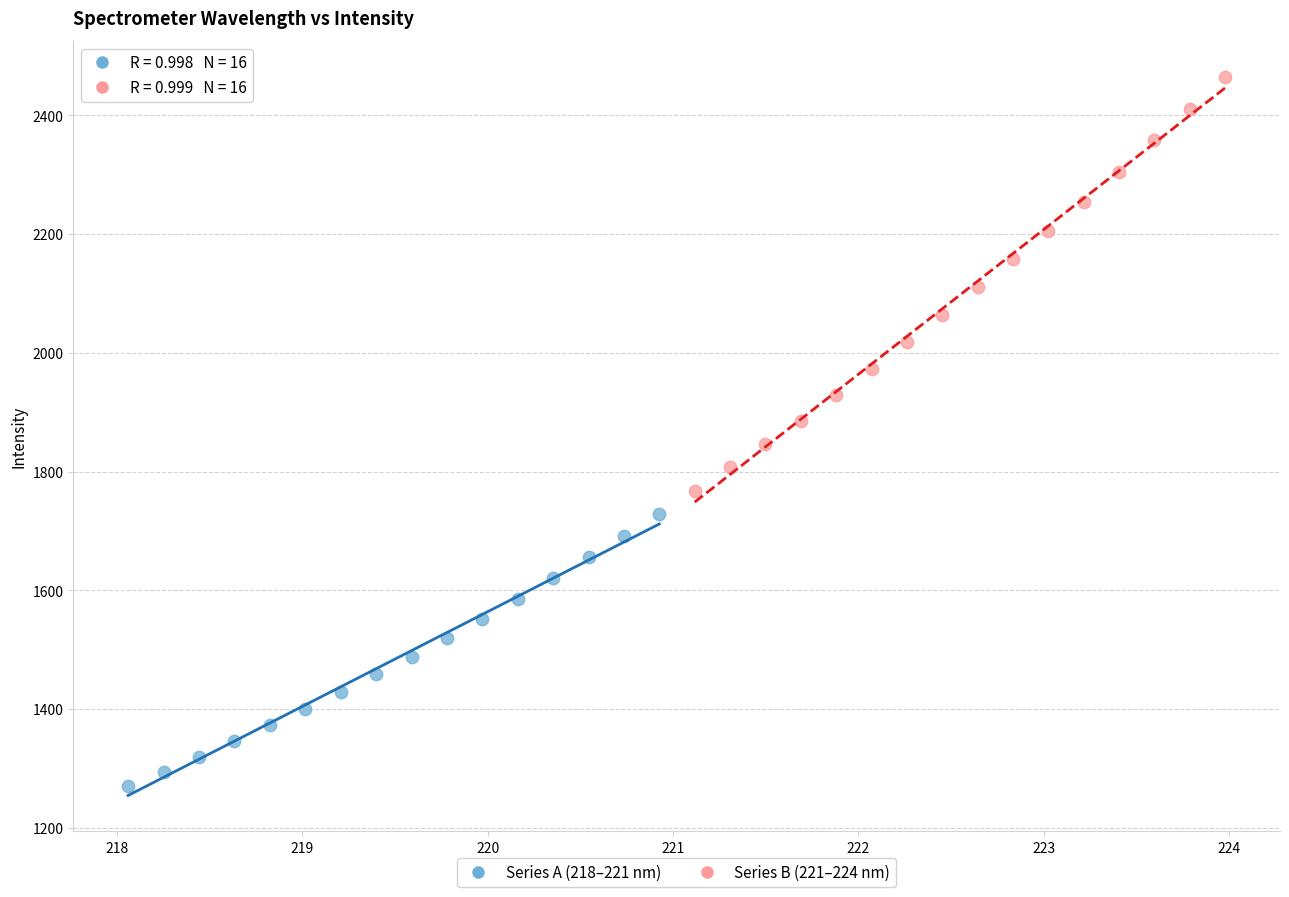

Which series has the widest spread of Y values?

Series B (221–224 nm)